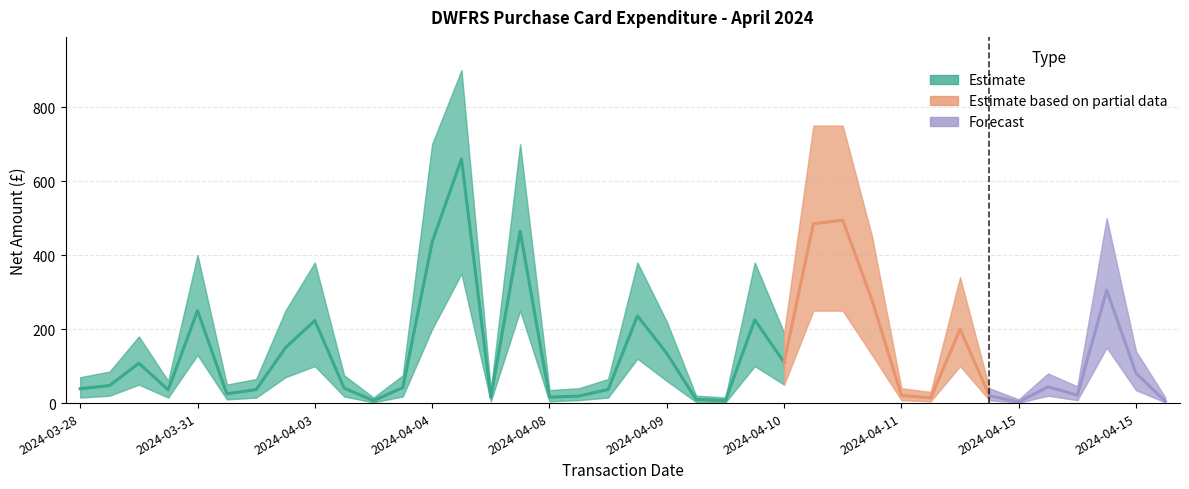

How many values in the Lower Bound series exceed 20?

17